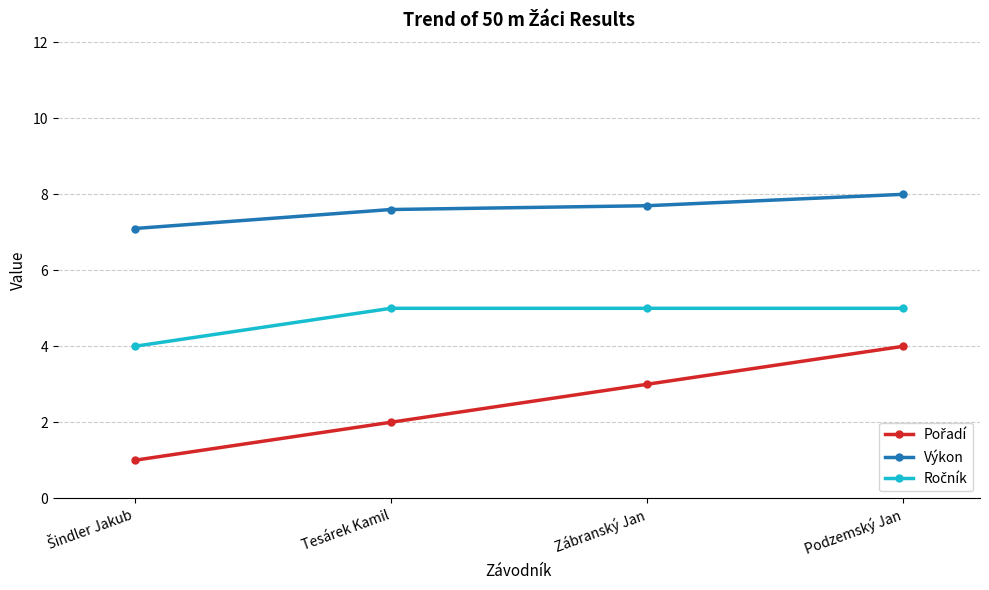

What is the label of the 2nd point from the left?

Tesárek Kamil